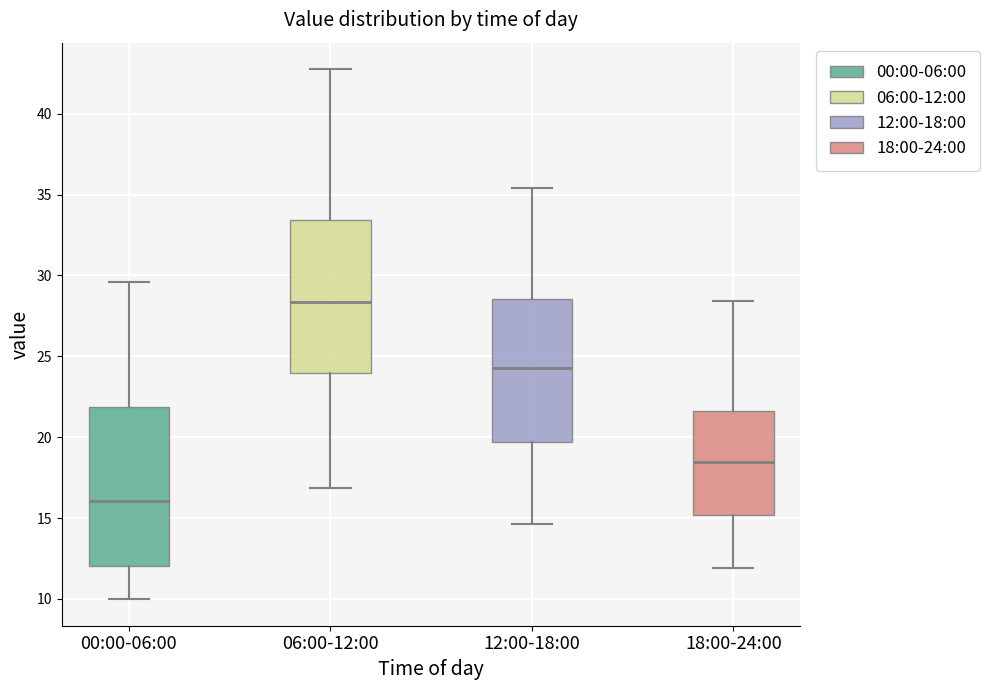

Reading left to right, transcribe this box plot: for each box, give where its median line is, the range the box spans, and where its two whiskers end, as read against the y-axis. The values are not printed on the chart, so give them approximately, as read against the axis.

00:00-06:00: median 16.0, box 12.0 to 22.0, whiskers 10.0 to 29.5
06:00-12:00: median 28.5, box 24.0 to 33.5, whiskers 17.0 to 43.0
12:00-18:00: median 24.5, box 19.5 to 28.5, whiskers 14.5 to 35.5
18:00-24:00: median 18.5, box 15.0 to 21.5, whiskers 12.0 to 28.5